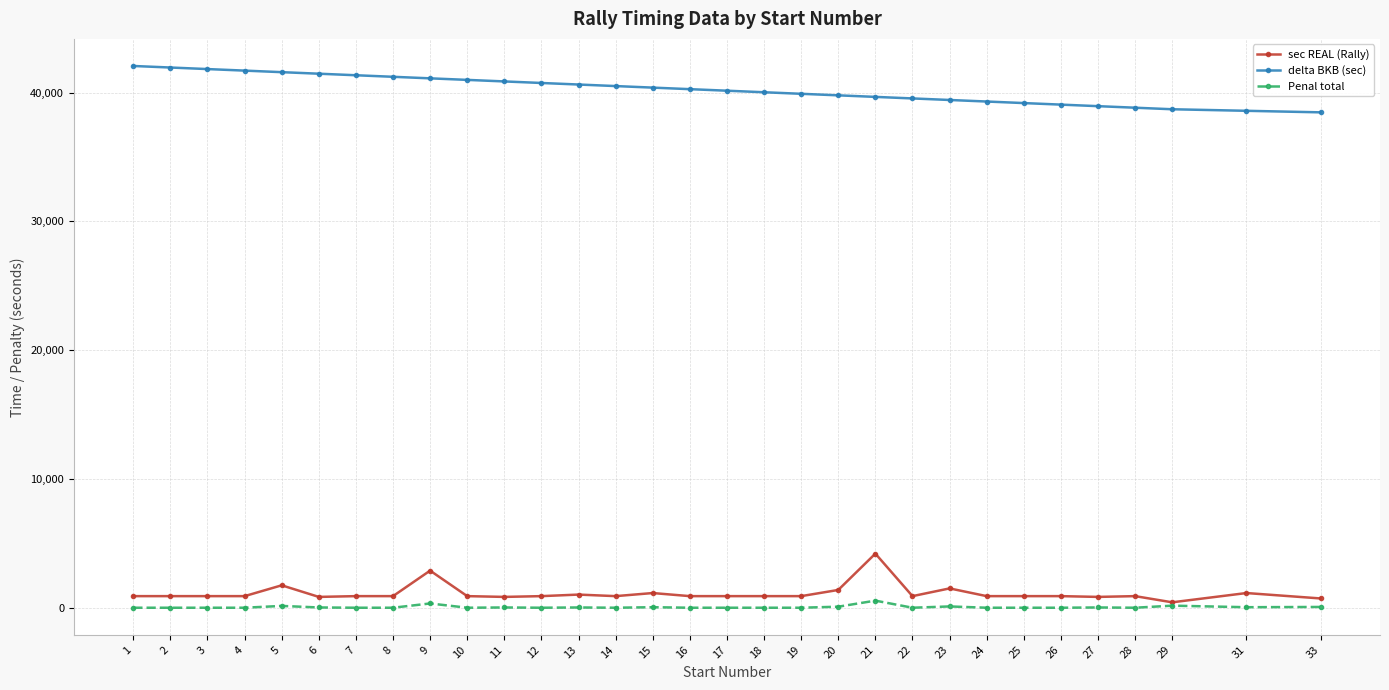

True or false: delta BKB (sec) has a value of 62160 at 22.

False